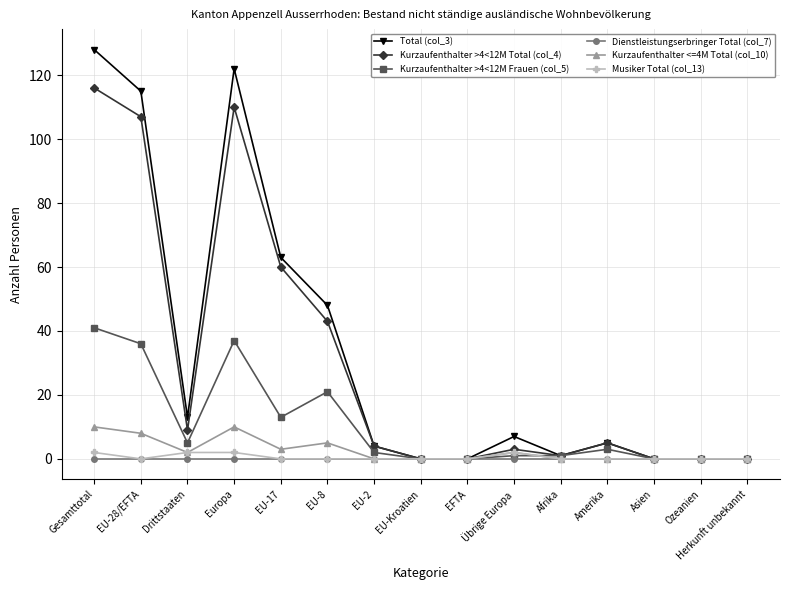

What are all the series names shown in the legend?

Total (col_3), Kurzaufenthalter >4<12M Total (col_4), Kurzaufenthalter >4<12M Frauen (col_5), Dienstleistungserbringer Total (col_7), Kurzaufenthalter <=4M Total (col_10), Musiker Total (col_13)